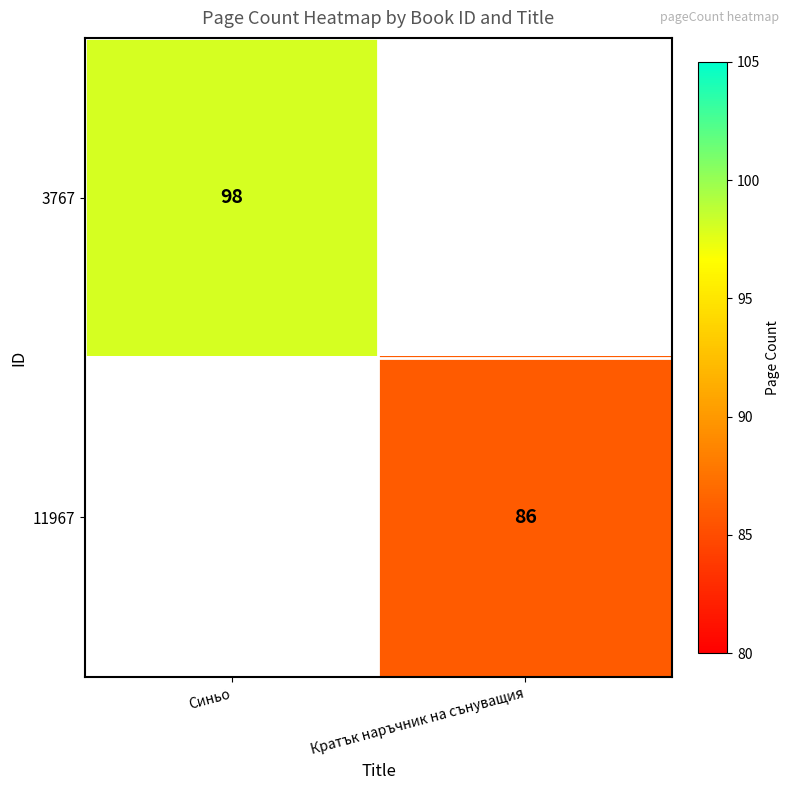

Which label corresponds to the smallest value in the chart?

Кратък наръчник на сънуващия